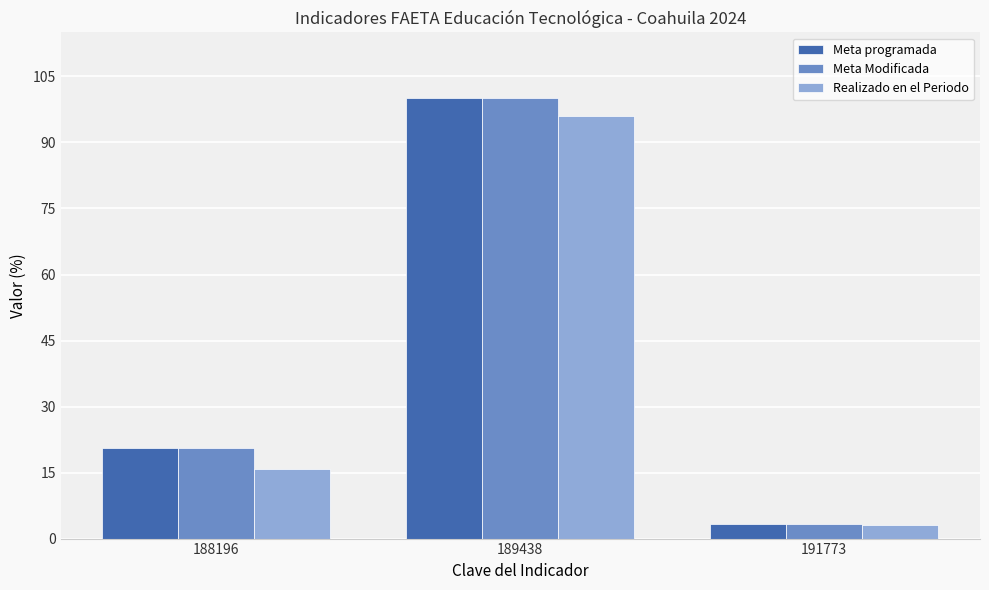

What is the greatest value displayed?

100.0